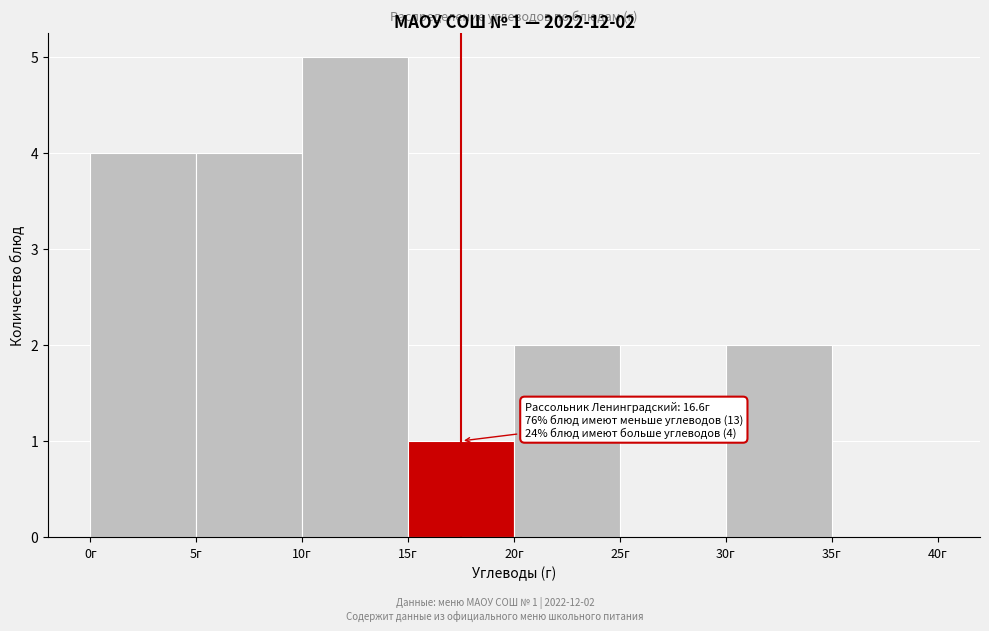

Over which range of the x-axis is the bar tallest?

10 to 15